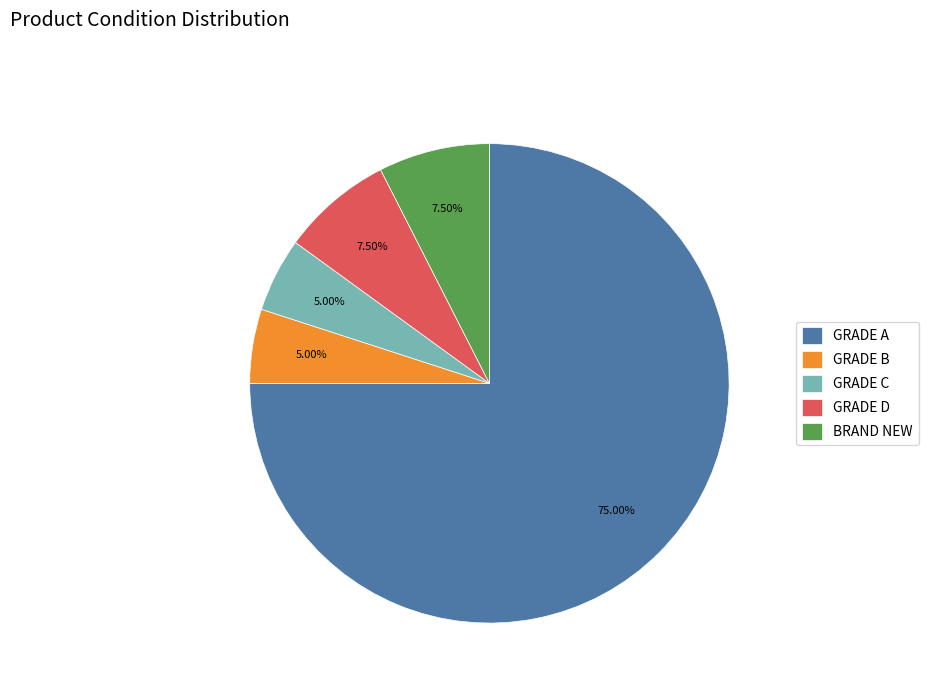

What percentage is NOT represented by BRAND NEW?

92.5%